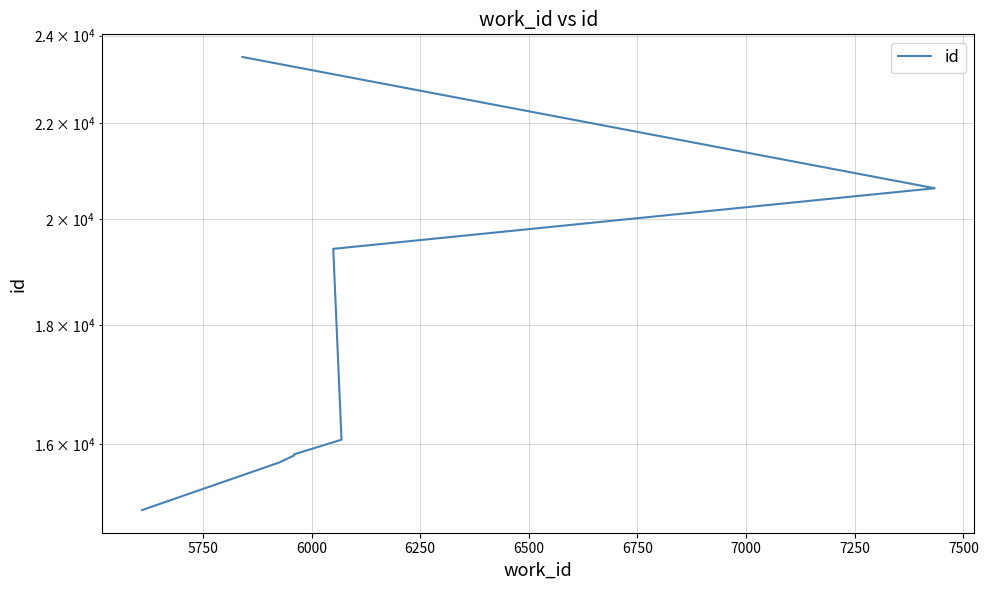

What is the value of the 1st point from the left?

14985